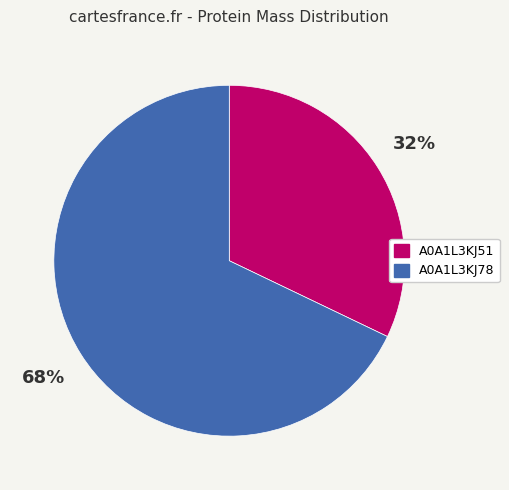

Which category has the biggest portion of the pie?

A0A1L3KJ78